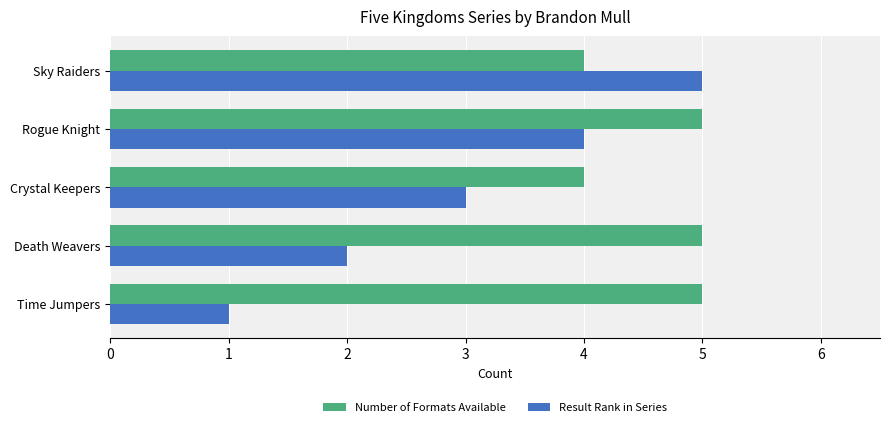

Which series has the largest total across all categories?

Number of Formats Available